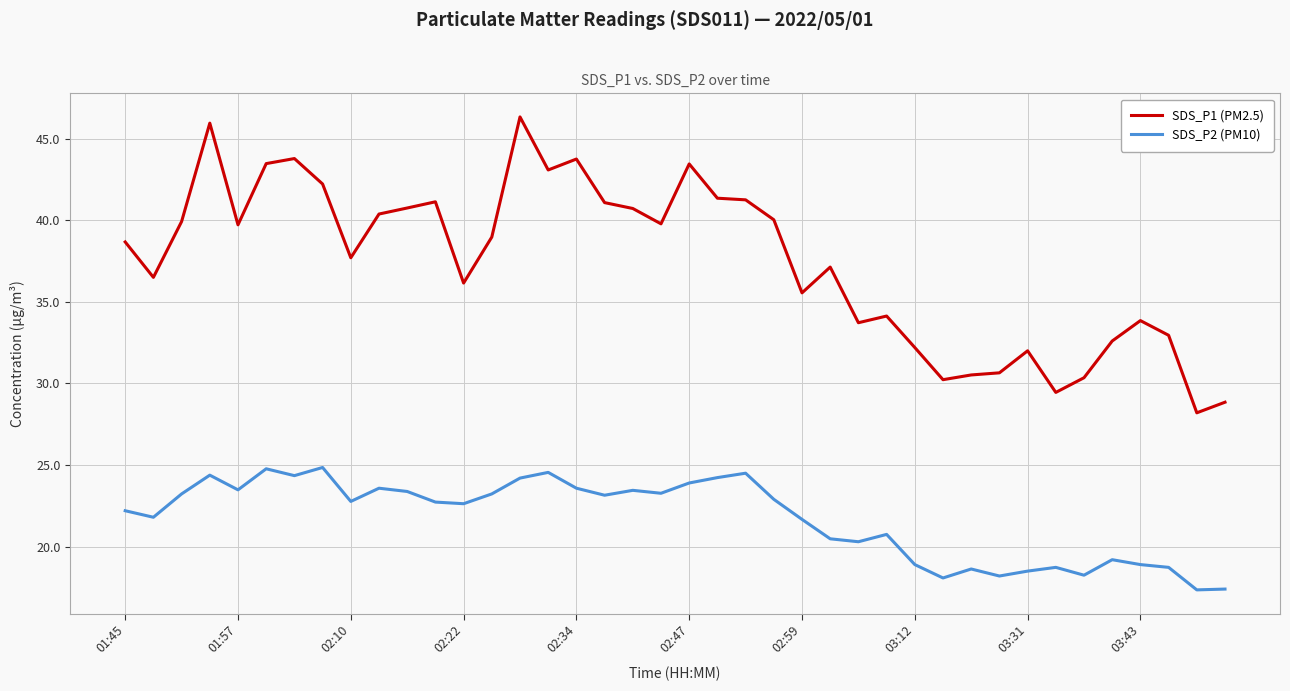

What is the difference between the maximum and minimum values in the SDS_P1 (PM2.5) series?

18.1